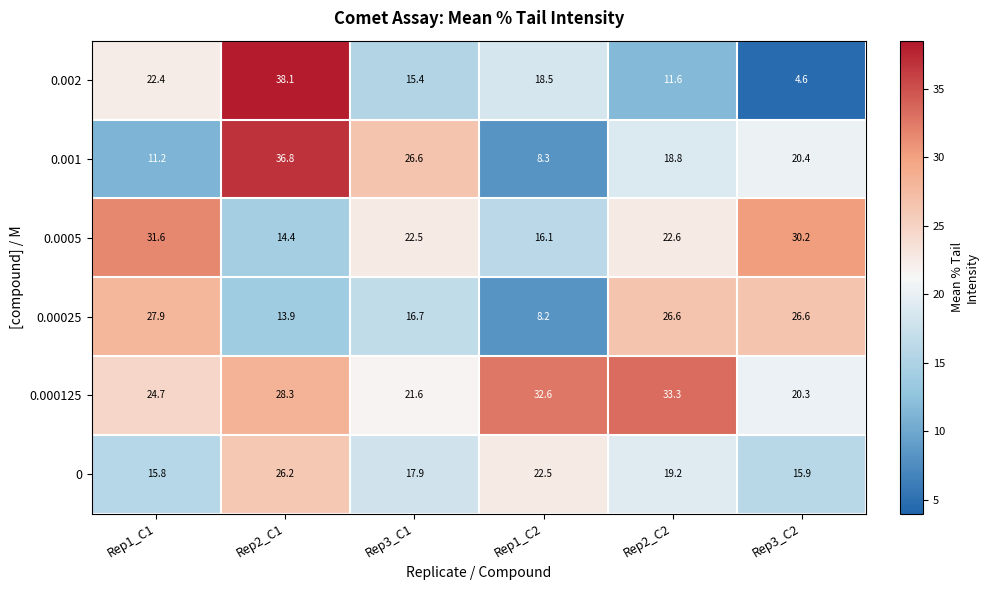

Is the value of 0 at Rep2_C2 greater than the value of 0.001 at Rep3_C1?

No